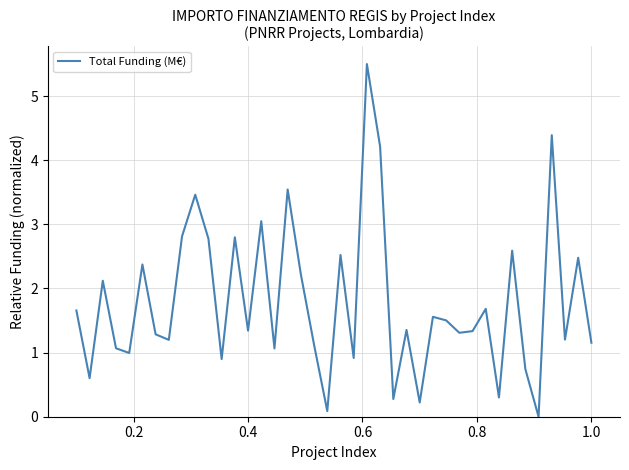

What is the difference between the maximum and minimum values?

5.5